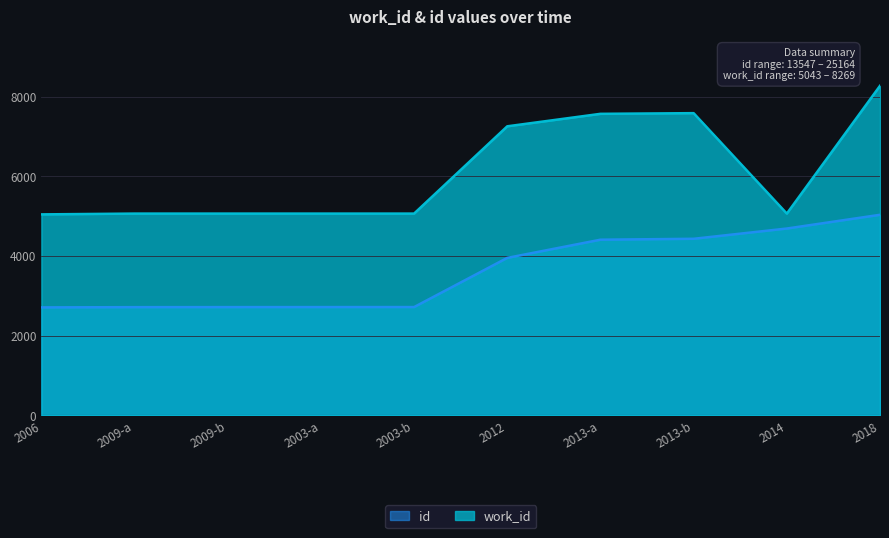

The value of work_id at 2003-b is 5063.0. True or false?

True